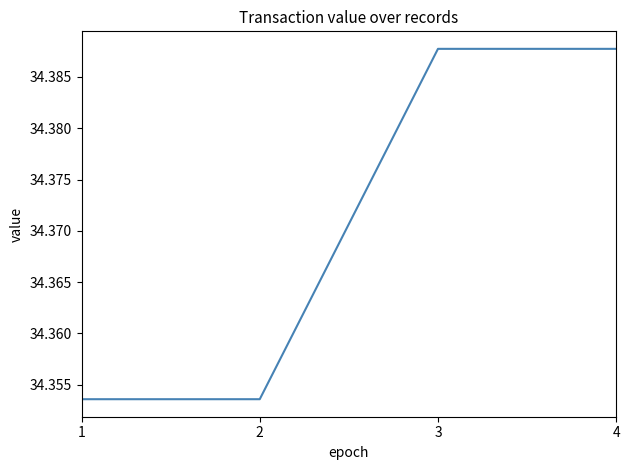

The chart shows a value of 48.5 at 1. True or false?

False